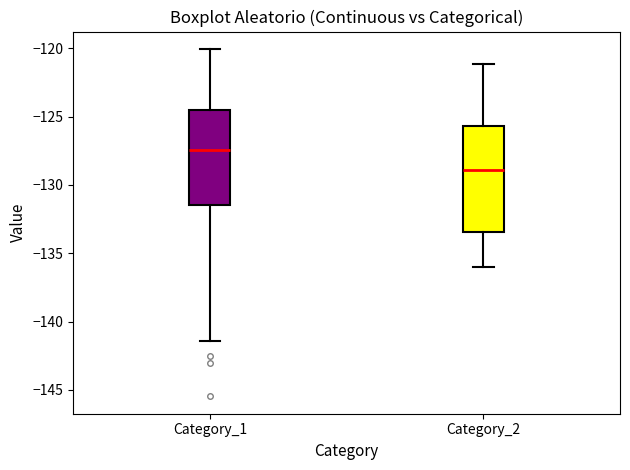

Comparing the boxes themselves (not the whiskers), which one is the tallest?

Category_2